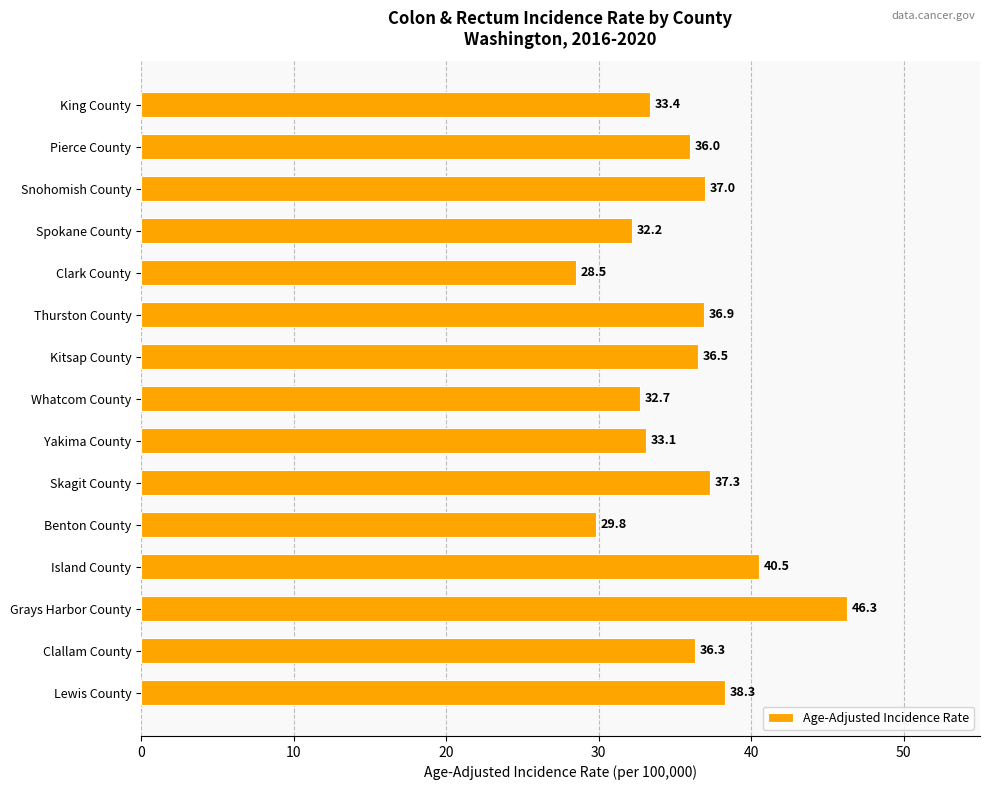

What is the difference between the values at Clark County and Clallam County?

7.8